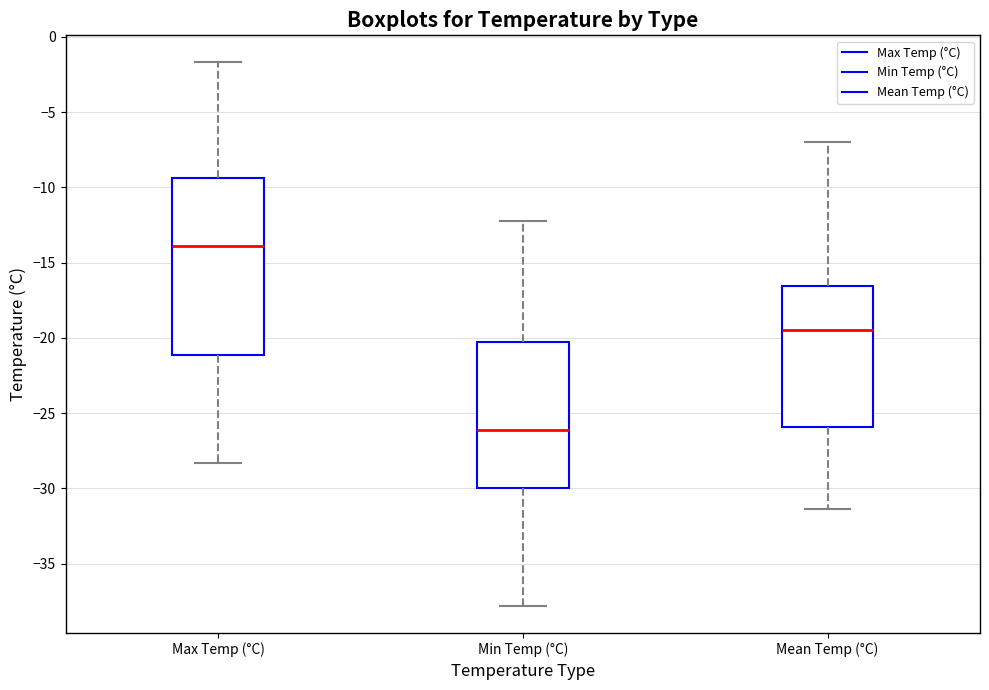

Reading left to right, transcribe this box plot: for each box, give where its median line is, the range the box spans, and where its two whiskers end, as read against the y-axis. The values are not printed on the chart, so give them approximately, as read against the axis.

Max Temp (°C): median -14.0, box -21.0 to -9.5, whiskers -28.5 to -1.5
Min Temp (°C): median -26.0, box -30.0 to -20.0, whiskers -38.0 to -12.0
Mean Temp (°C): median -19.5, box -26.0 to -16.5, whiskers -31.5 to -7.0